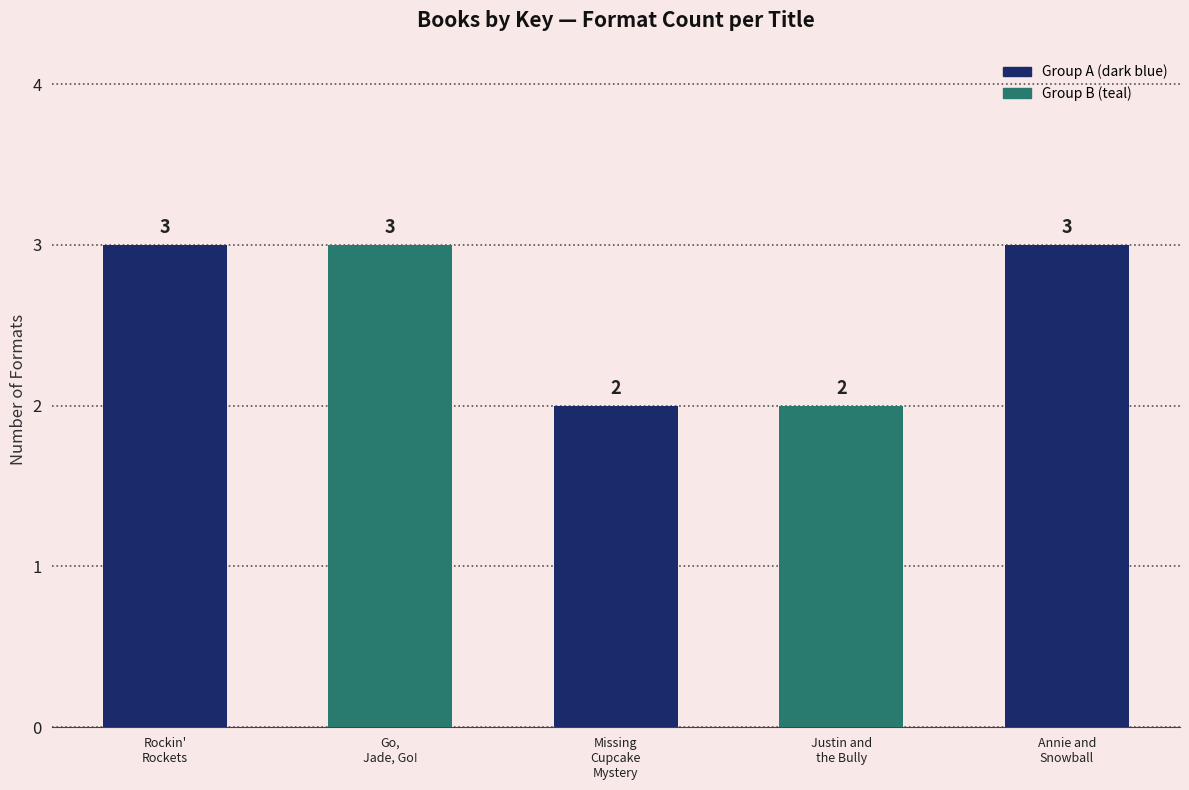

Reading left to right, what are all the values shown in this chart?

Rockin'
Rockets=3	Go,
Jade, Go!=3	Missing
Cupcake
Mystery=2	Justin and
the Bully=2	Annie and
Snowball=3